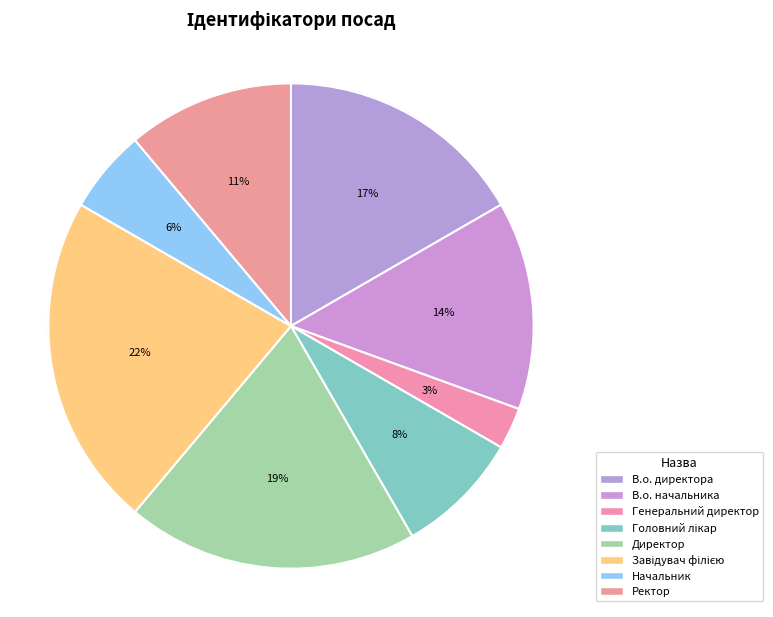

Does Головний лікар represent more than half of the total?

No